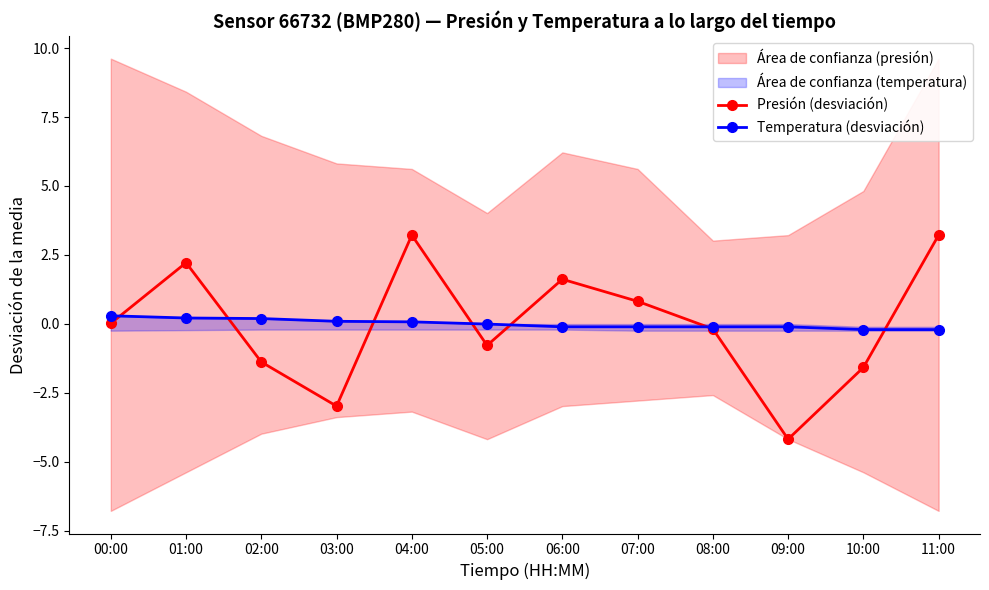

Which series ends up on top after the final intersection of Presión (desviación) and Temperatura (desviación)?

Presión (desviación)